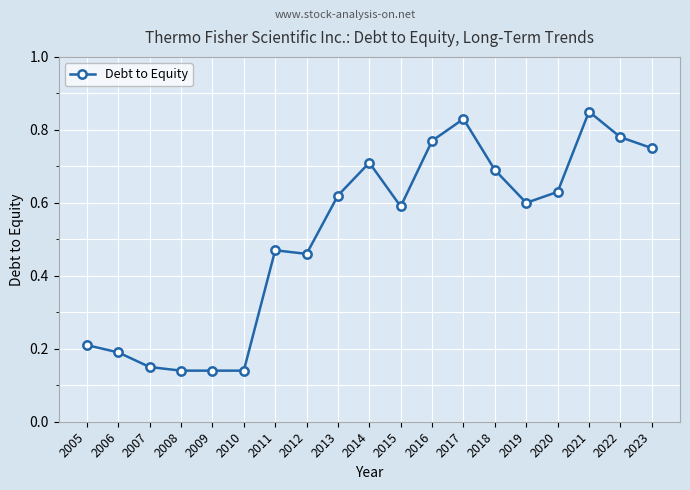

What is the sum of the values at 2021 and 2014?

1.6